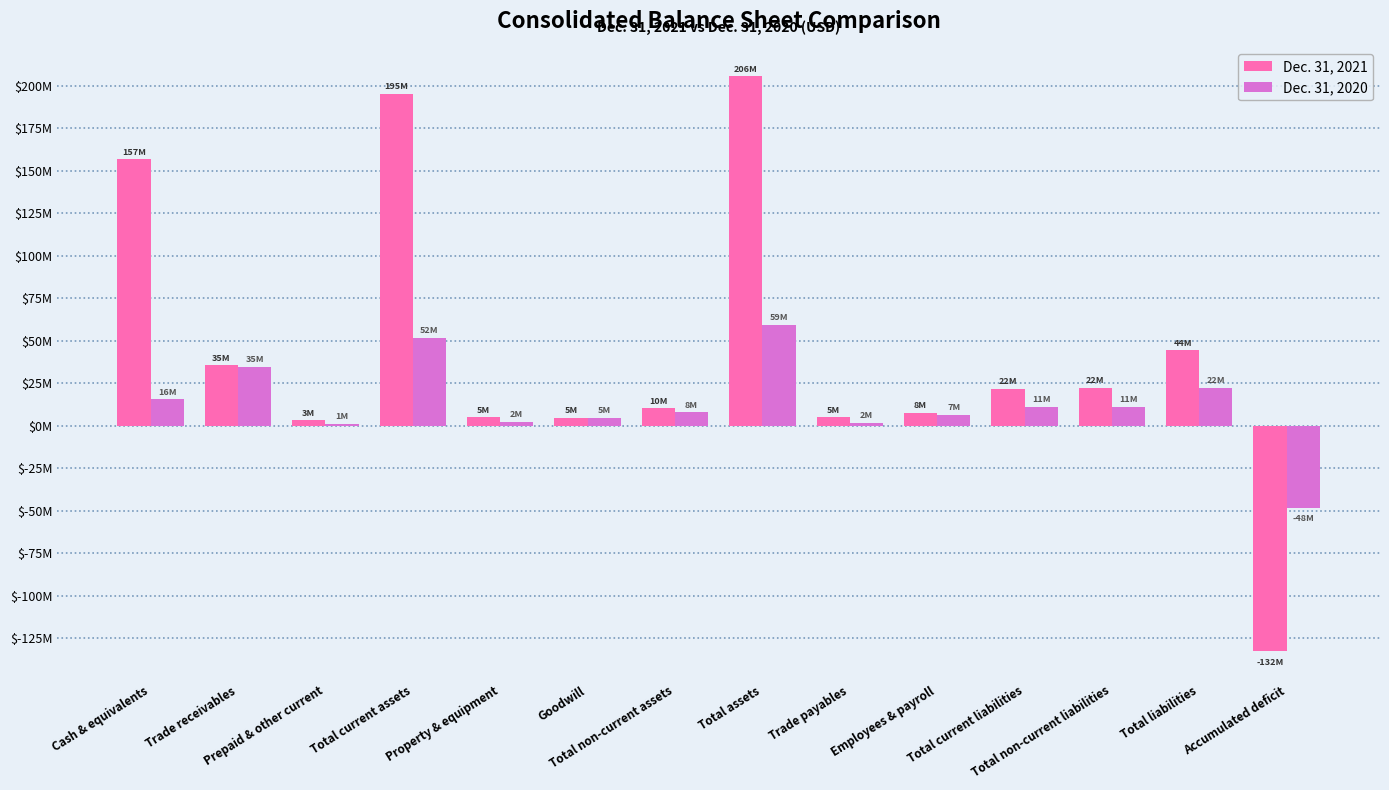

What is the sum of the Dec. 31, 2021 values at Cash & equivalents and Trade payables?

161722000